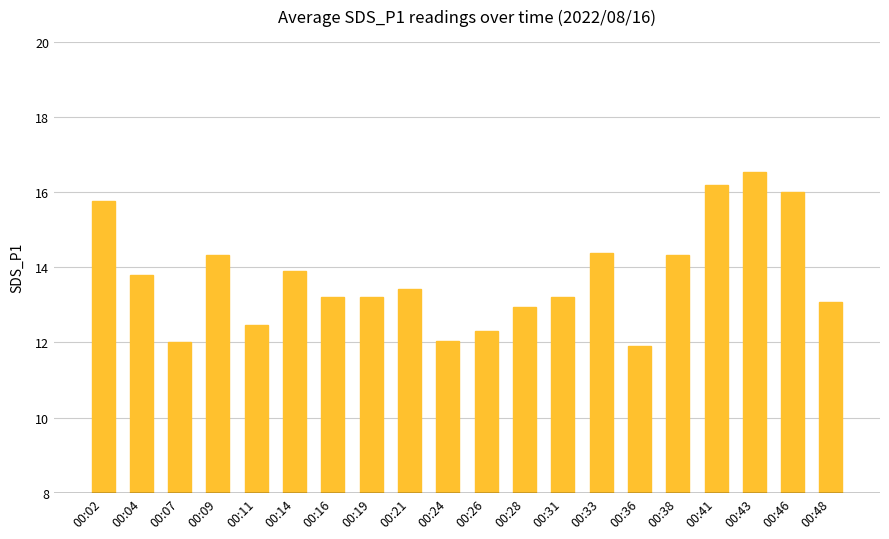

What is the ratio of the value at 00:33 to the value at 00:21?

1.1